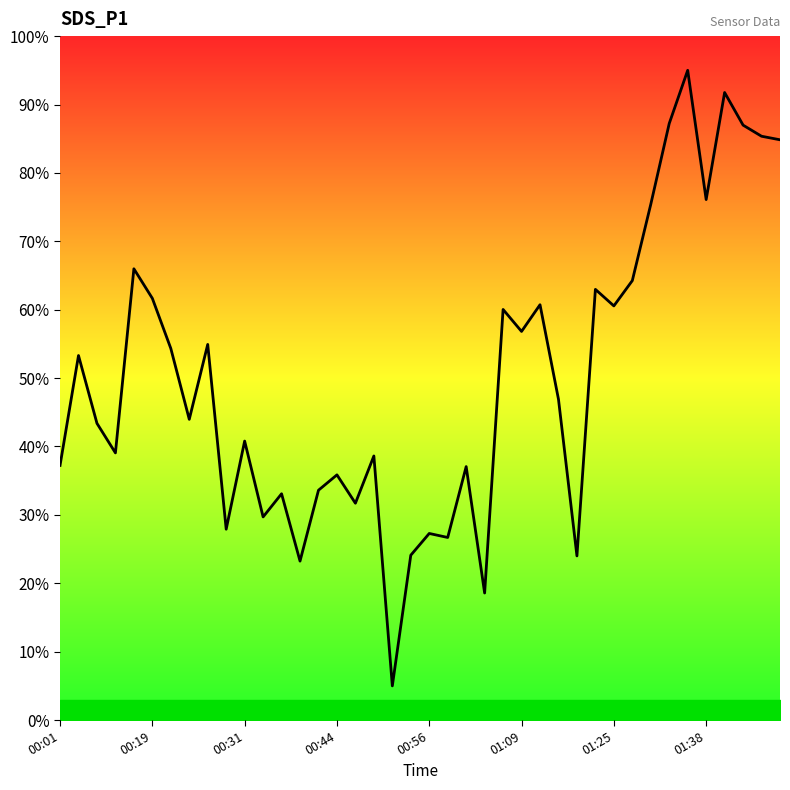

What is the greatest value displayed?

95.0